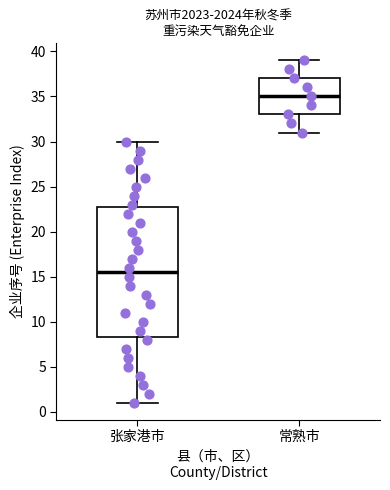

Which box's median line is the highest?

常熟市